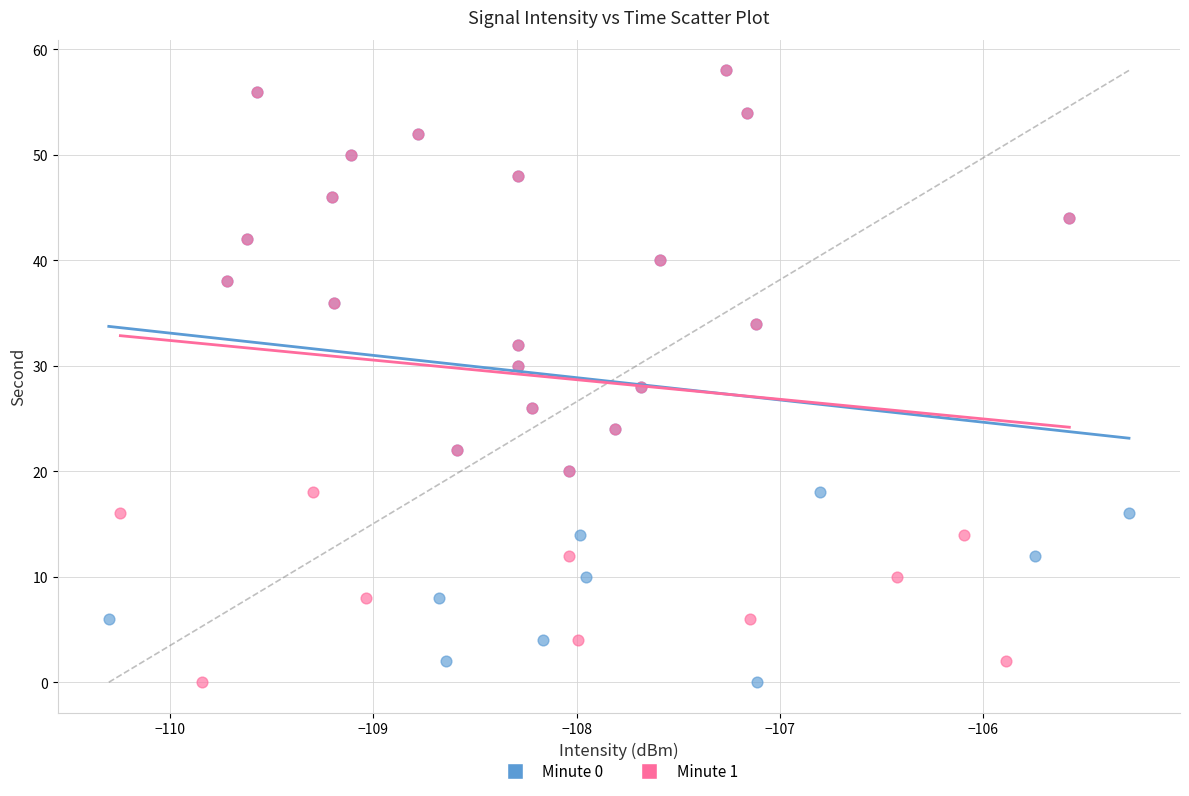

What are all the series names shown in the legend?

Minute 0, Minute 1